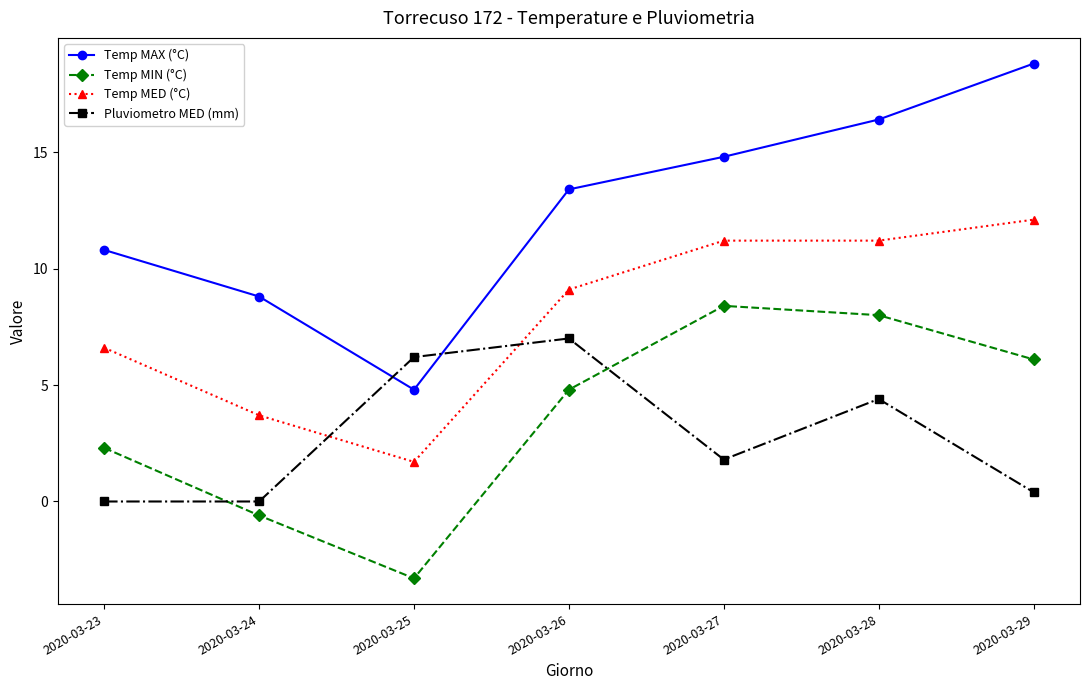

Count the number of data series in this chart.

4